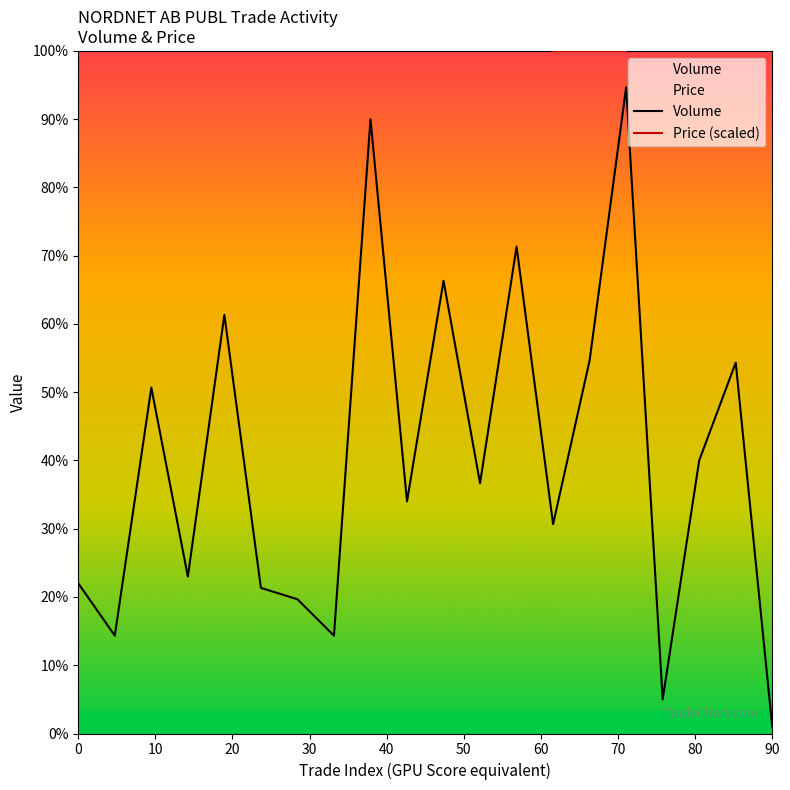

Is it true that Price (scaled) equals 210.7 at 18?

False